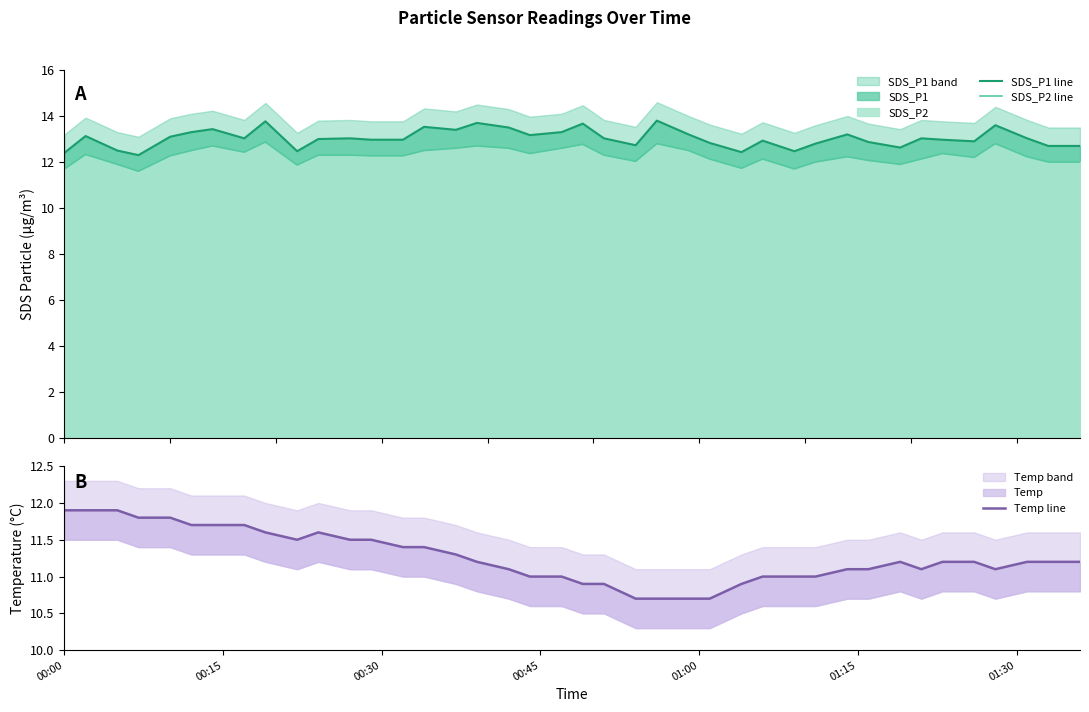

What is the highest value of the SDS_P1 line series?

13.8